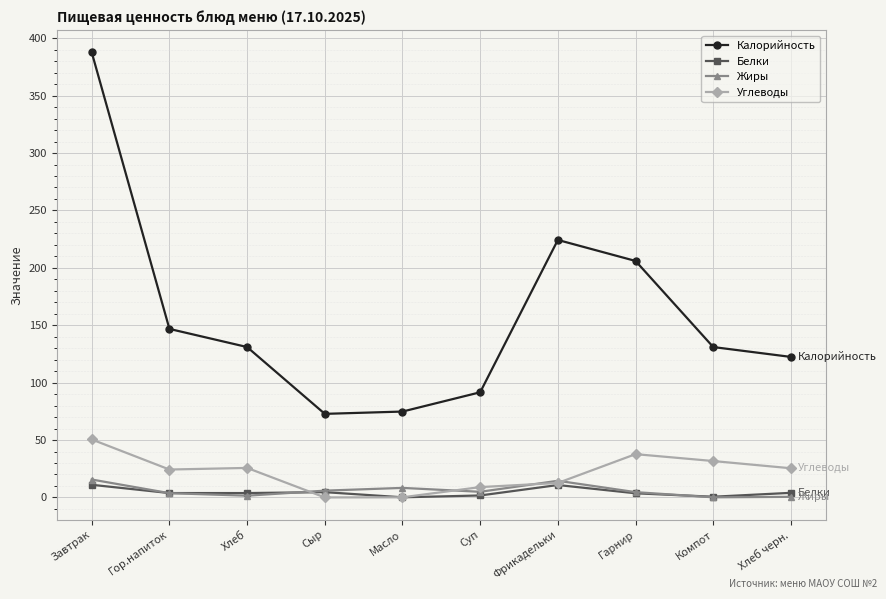

Is it true that Жиры equals 8.3 at Масло?

True